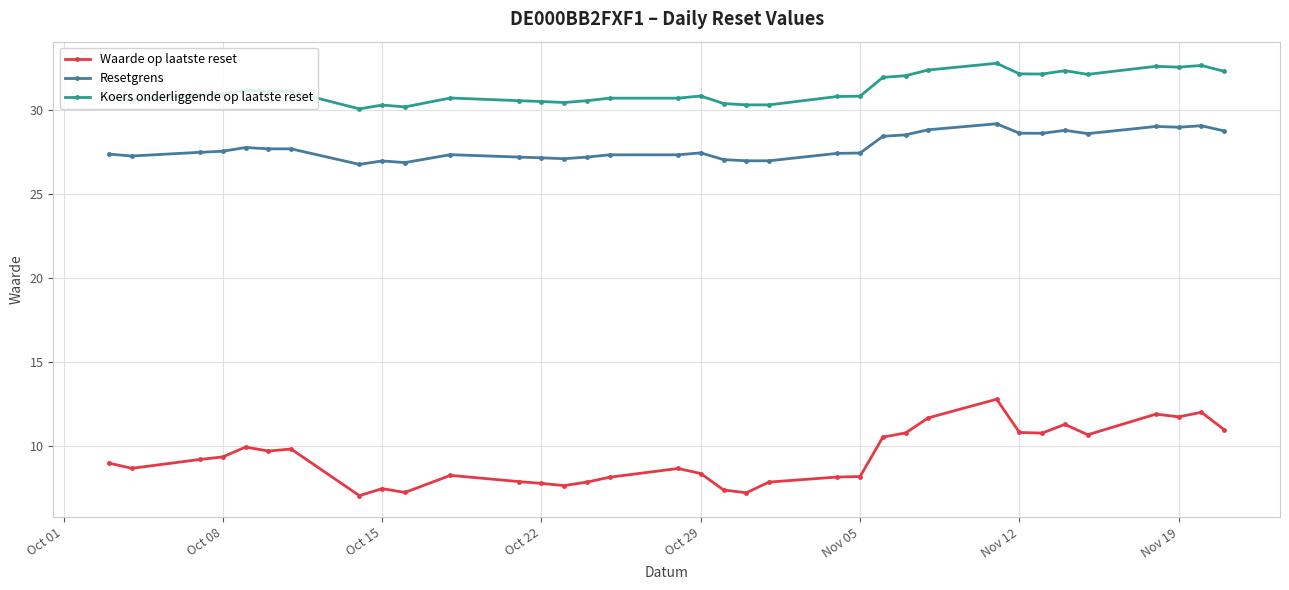

What is the smallest value displayed?

7.0